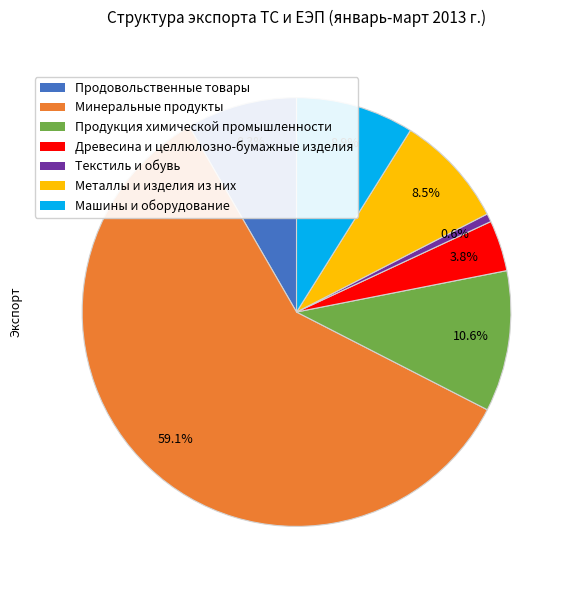

Is the sum of Древесина и целлюлозно-бумажные изделия and Продукция химической промышленности greater than half?

No